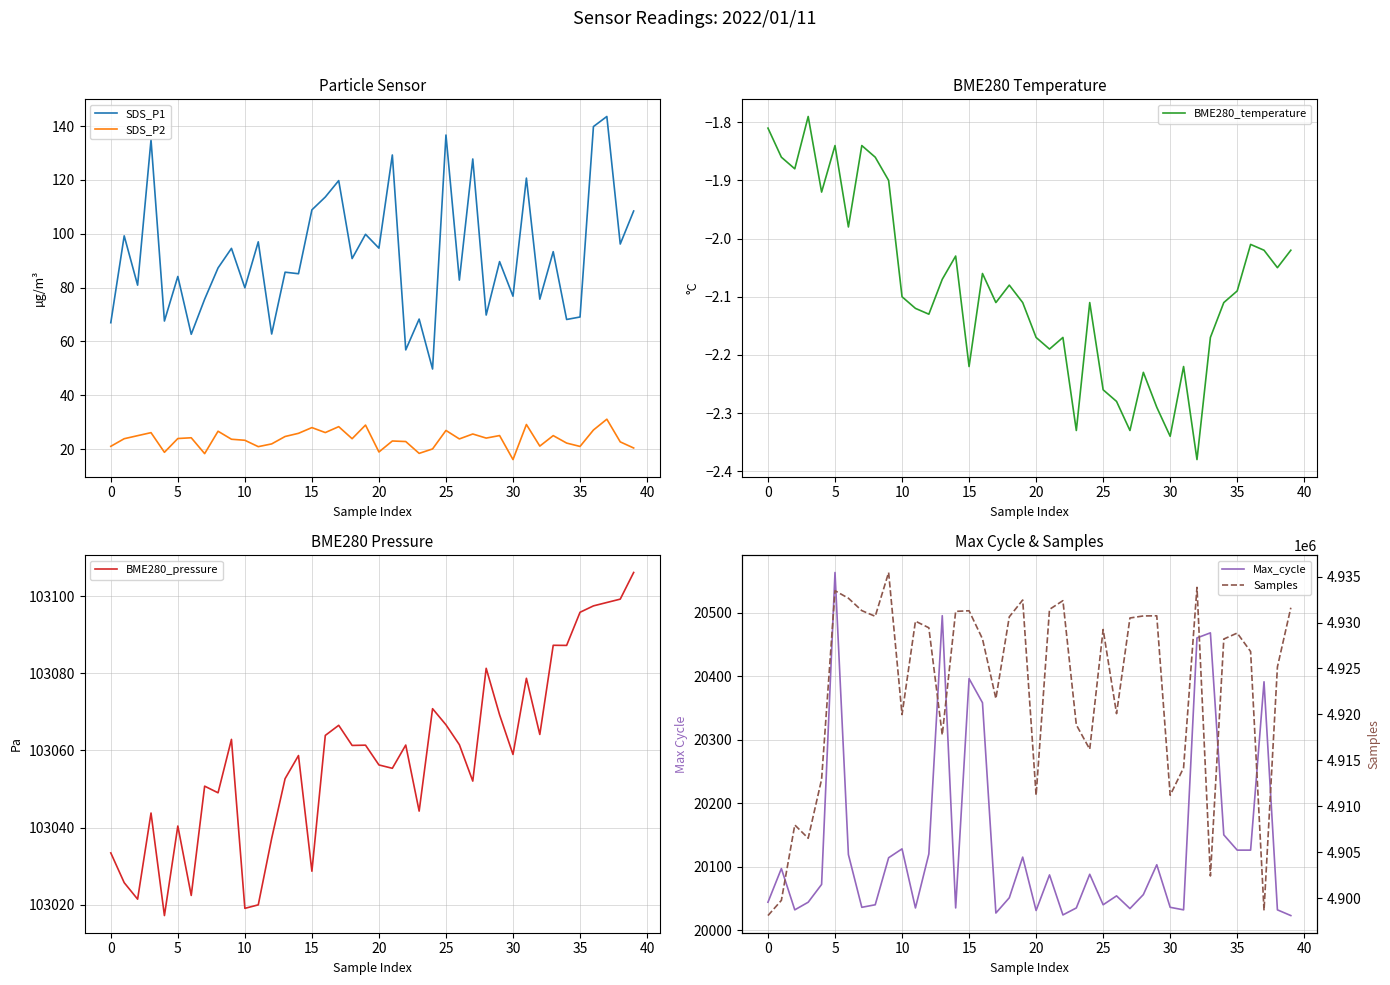

What is the approximate value of SDS_P2 at 15?

28.0